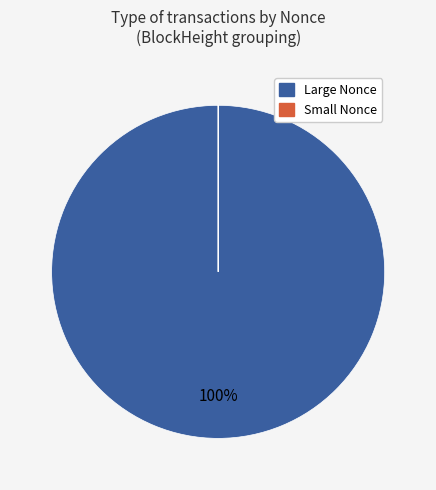

Is there any slice that represents more than half of the pie?

Yes